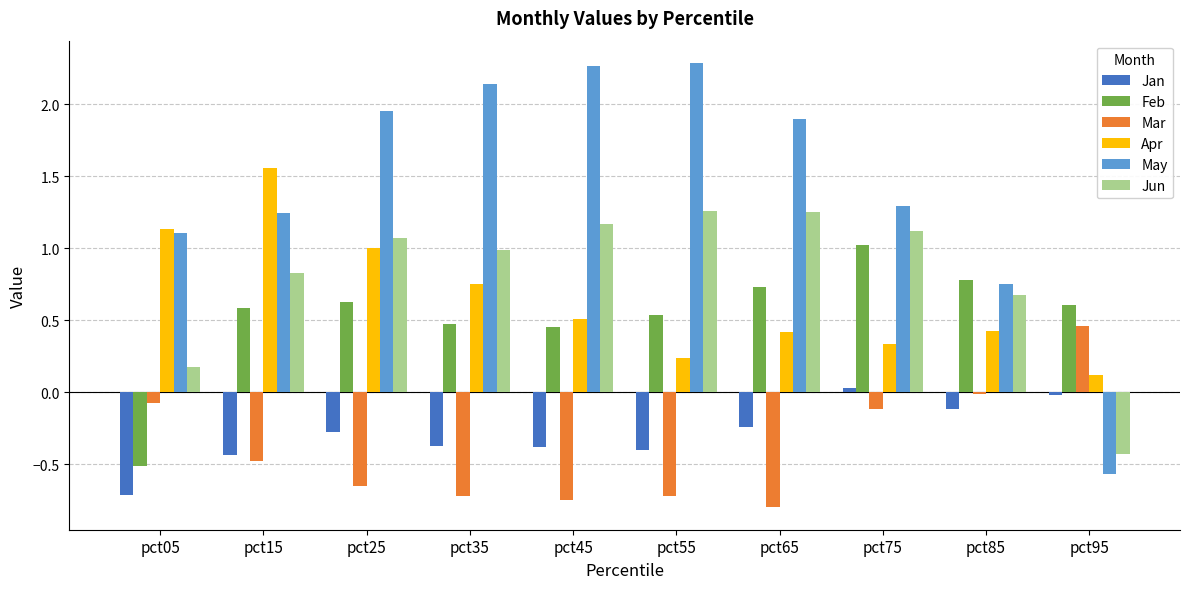

The value of Jan at pct95 is -0.0. True or false?

True